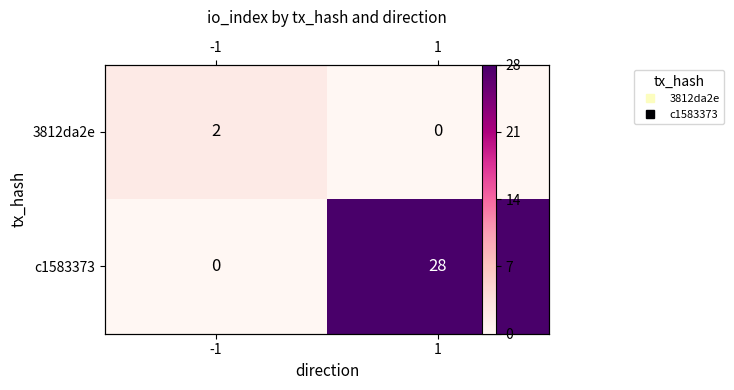

At -1, list the series in order from smallest to largest.

c1583373, 3812da2e